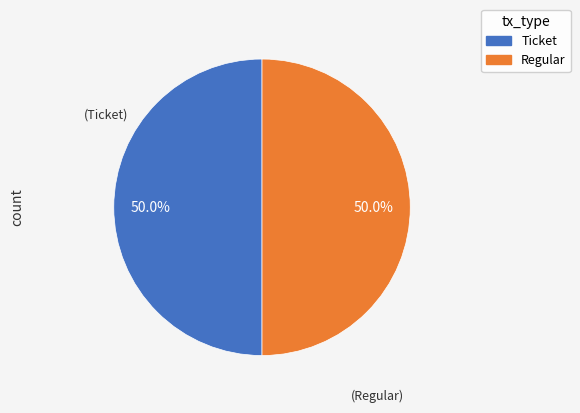

Do Ticket and Regular together represent more than half of the pie?

Yes